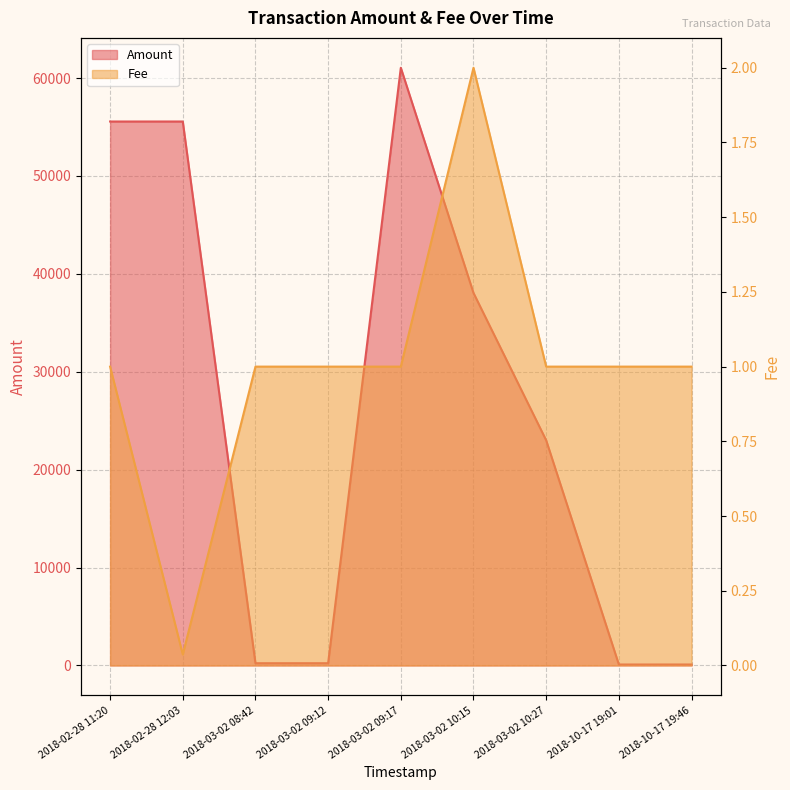

How many data points in Amount are less than 23000?

4